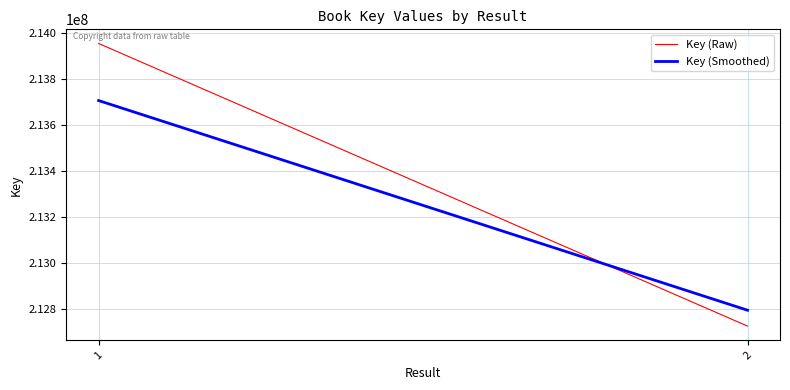

Between 1 and 2, which is larger?

1